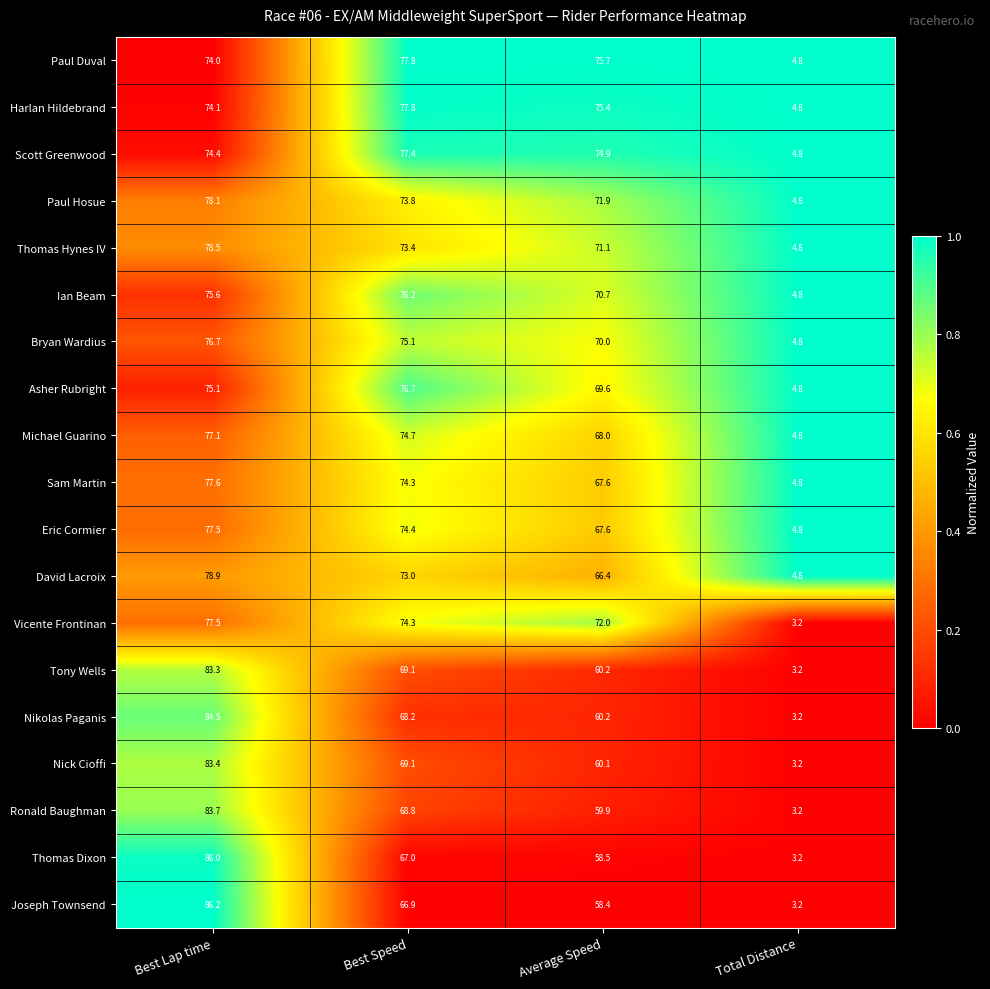

The value of Paul Hosue at Best Lap time is 78.1. True or false?

True